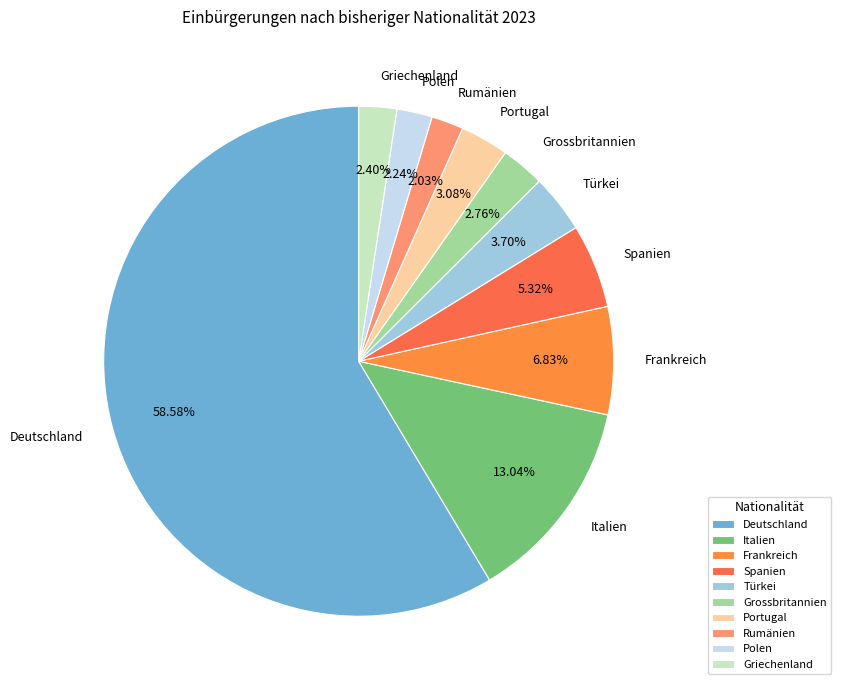

Which category has the biggest portion of the pie?

Deutschland